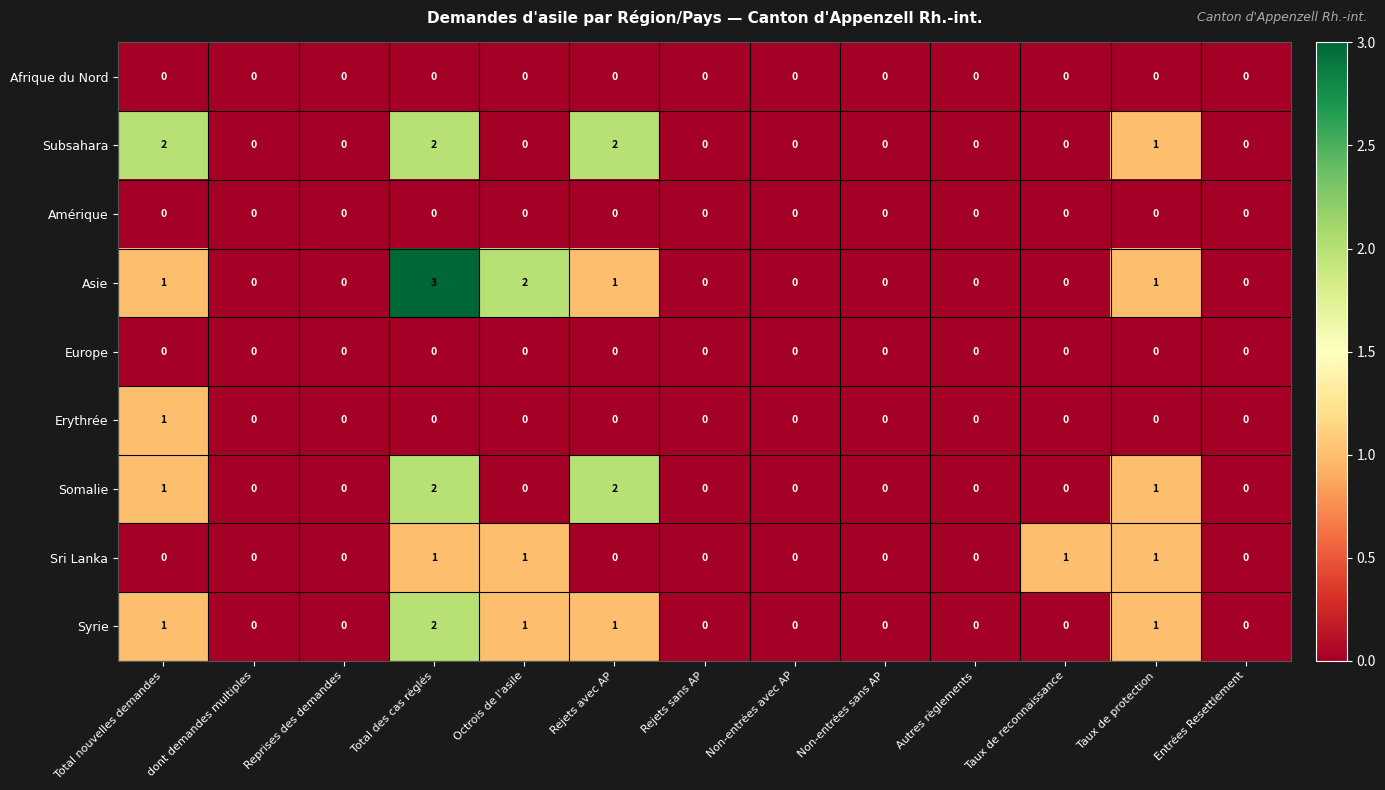

At which category is the sum across all series the highest?

Total des cas réglés